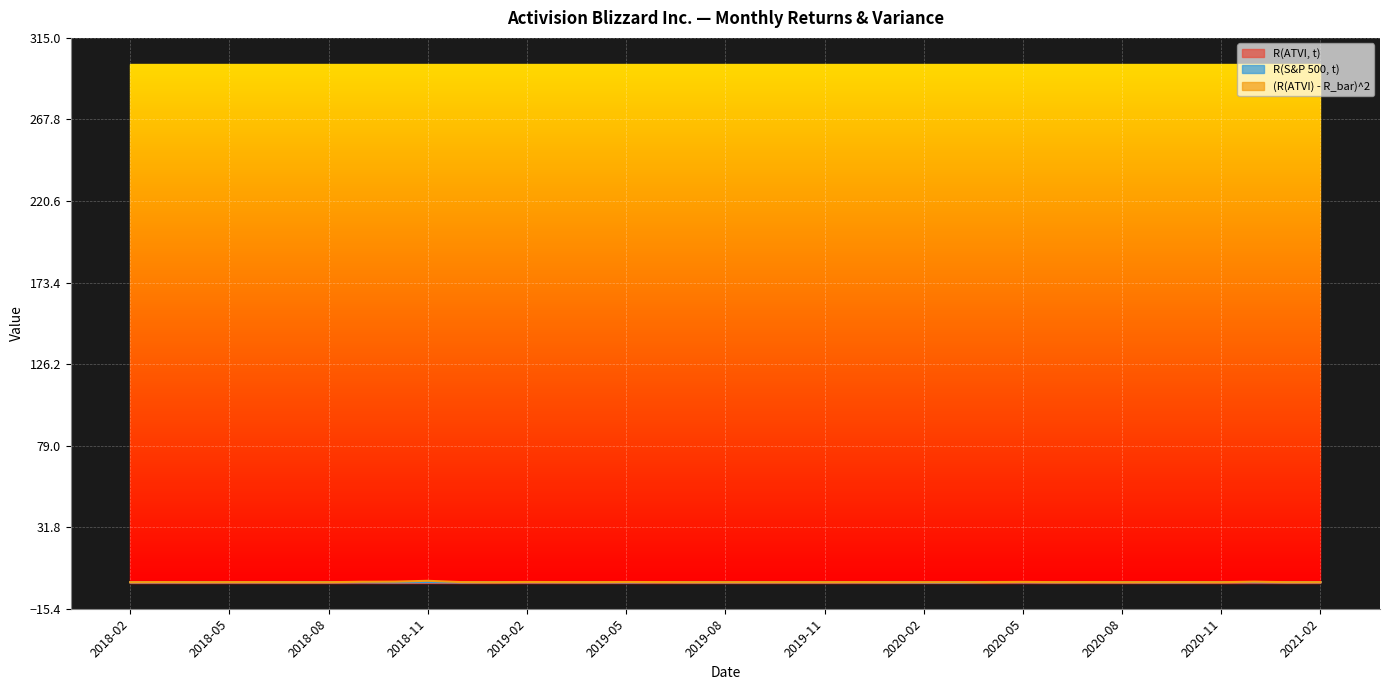

Does the chart display data point markers on the line(s)?

No